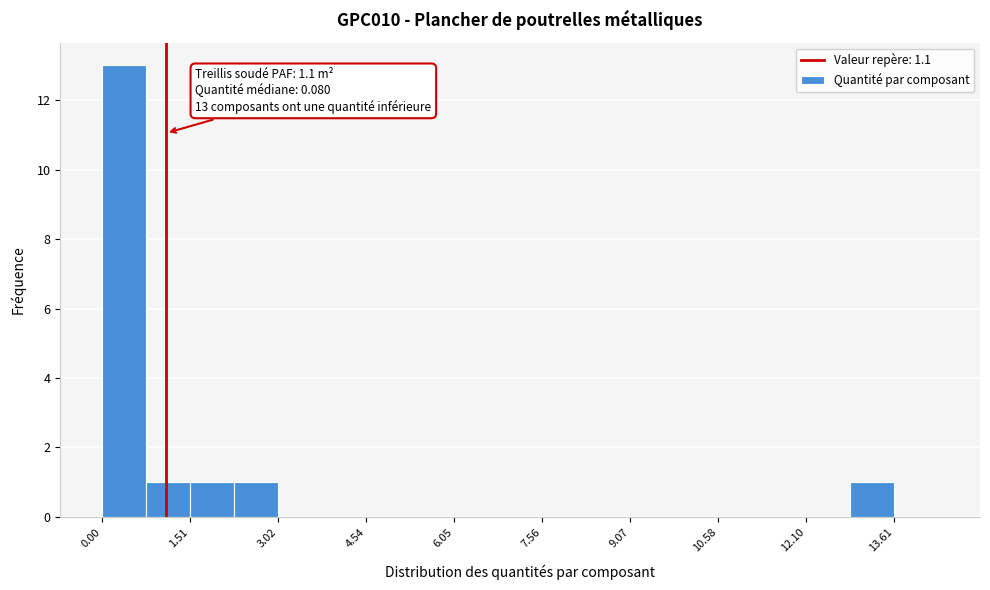

Read against the x-axis, roughly where is the centre of the tallest bar?

0.4